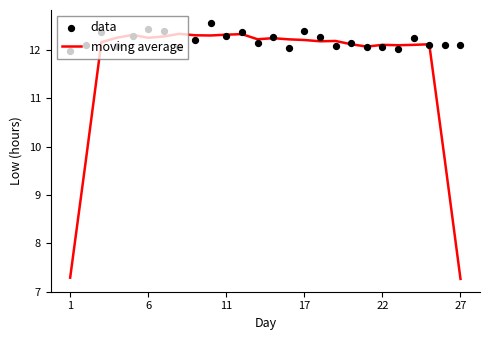

Which series has the largest total across all categories?

data